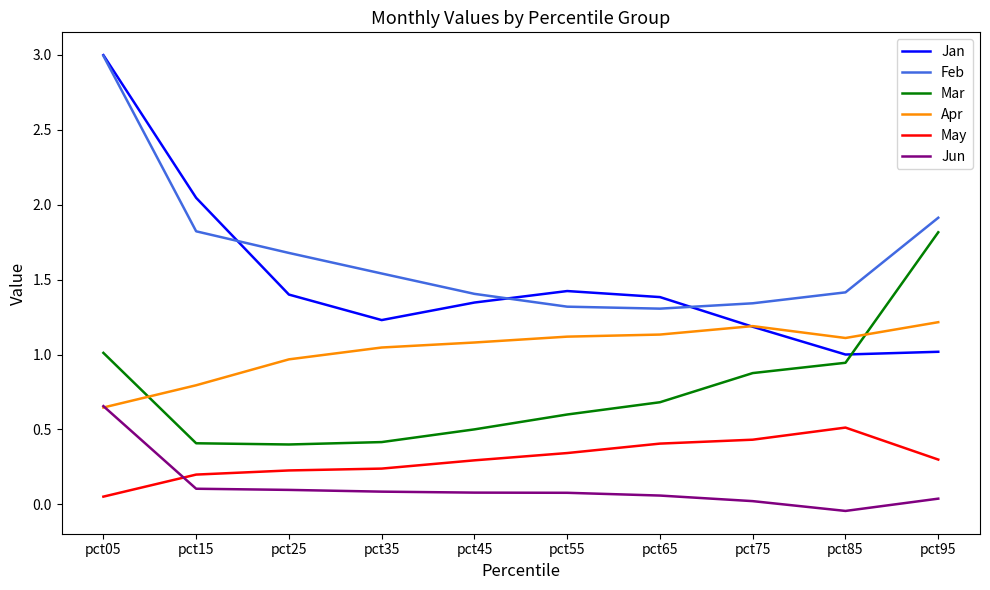

Between pct05 and pct35, which series saw the biggest shift?

Jan